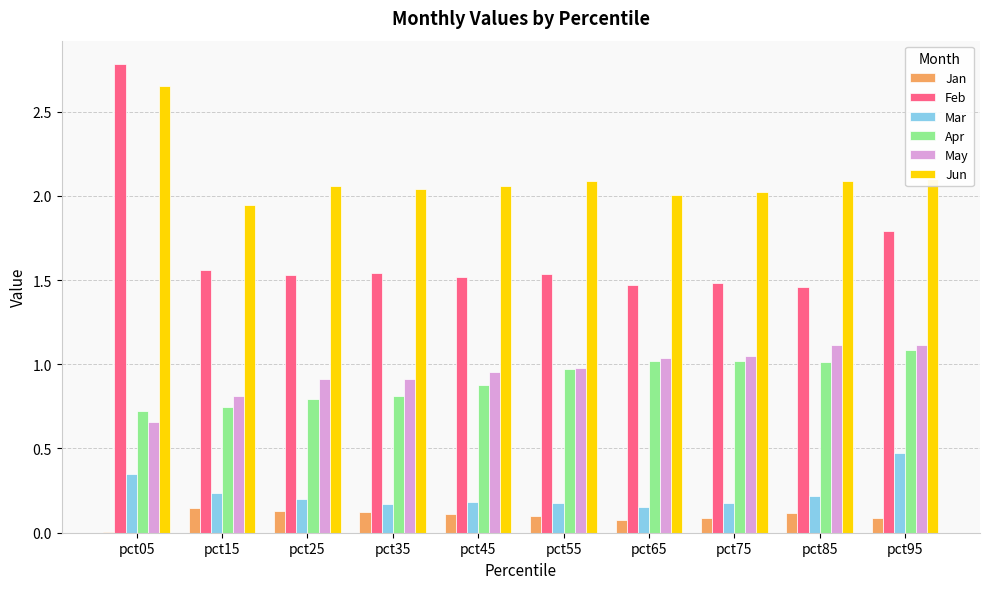

The May series shows 0.7 at pct05. True or false?

True